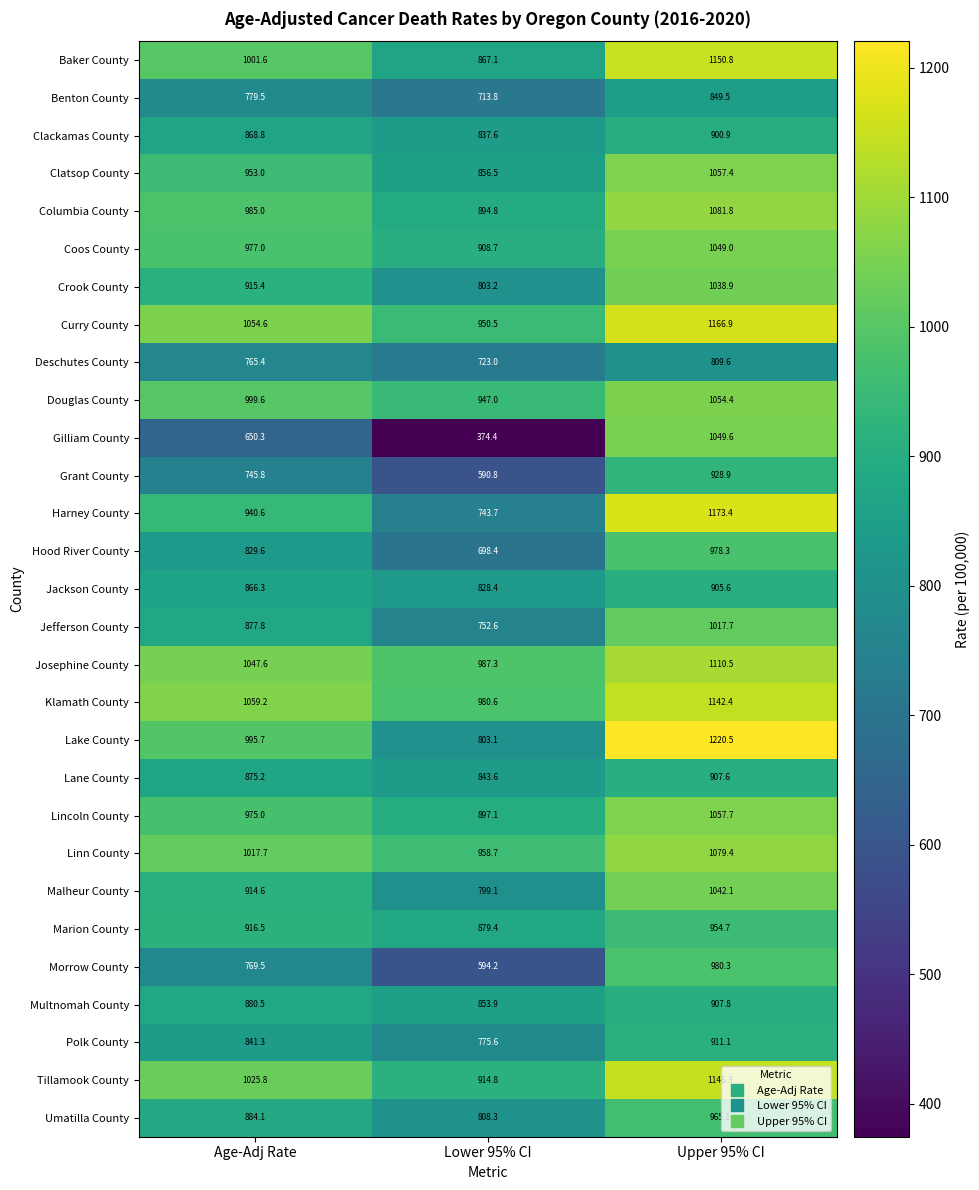

Which series has the widest spread of values?

Gilliam County